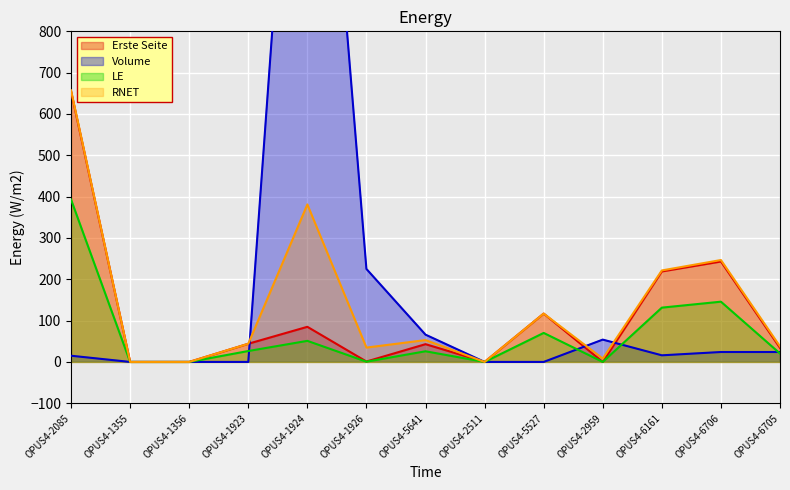

True or false: Erste Seite and Volume intersect in this chart.

True